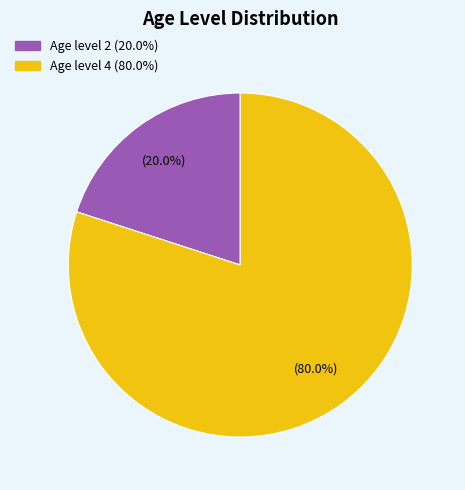

Is there any slice that represents more than half of the pie?

Yes